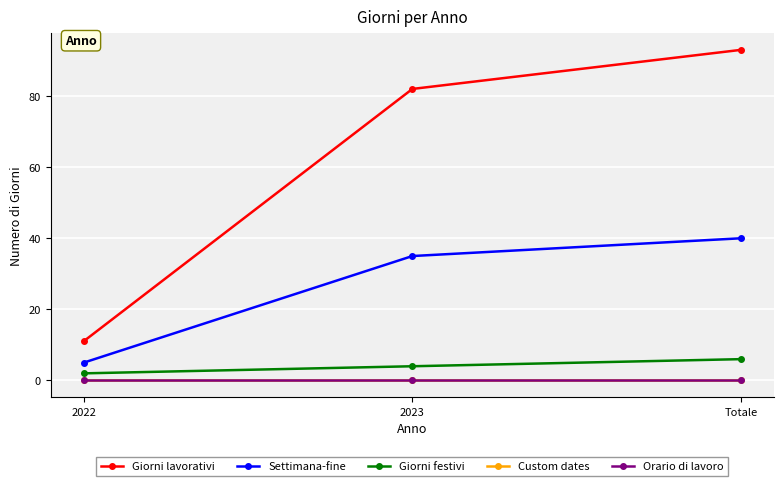

What is the spread (max minus min) of values at 2022?

11